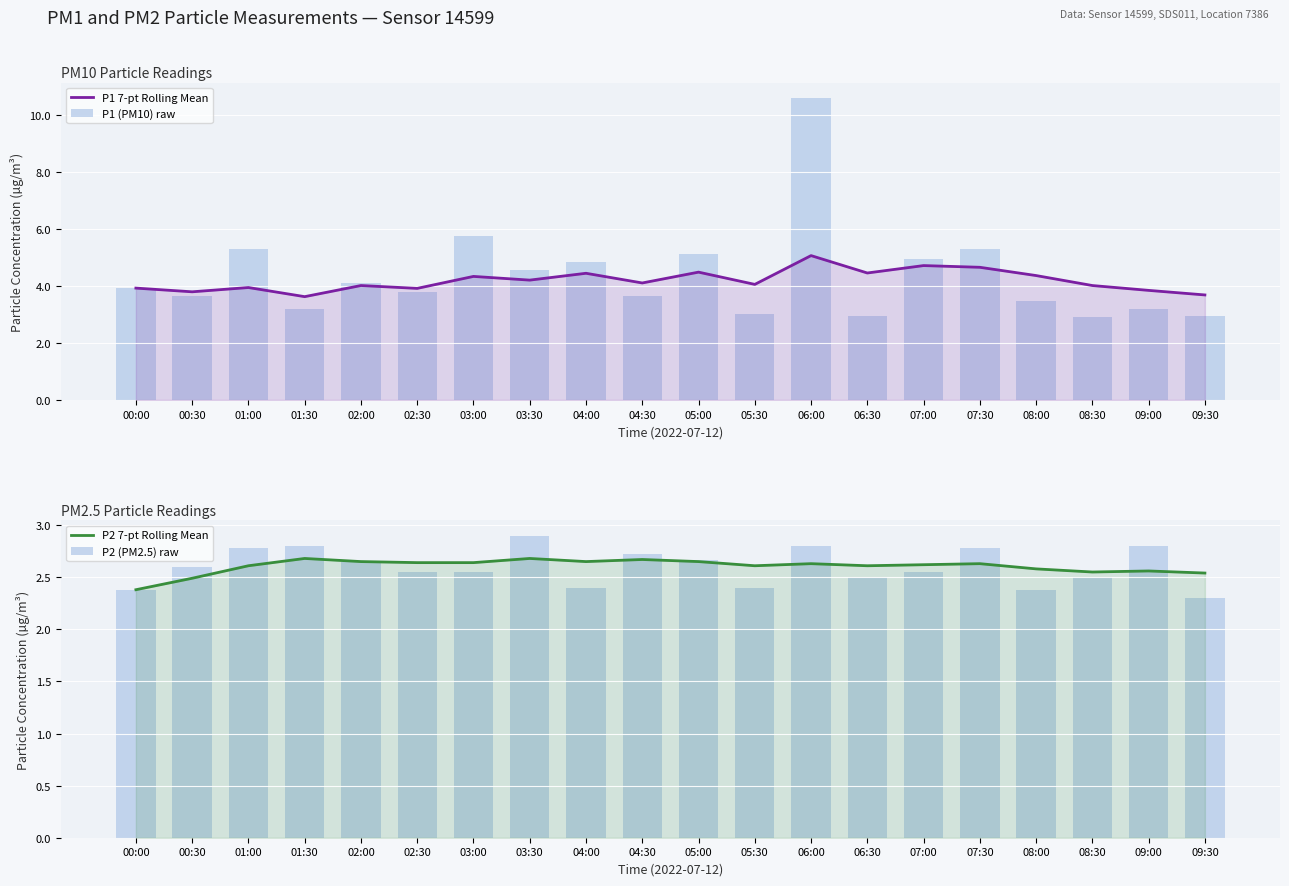

What is the label of the 20th bar from the right?

00:00